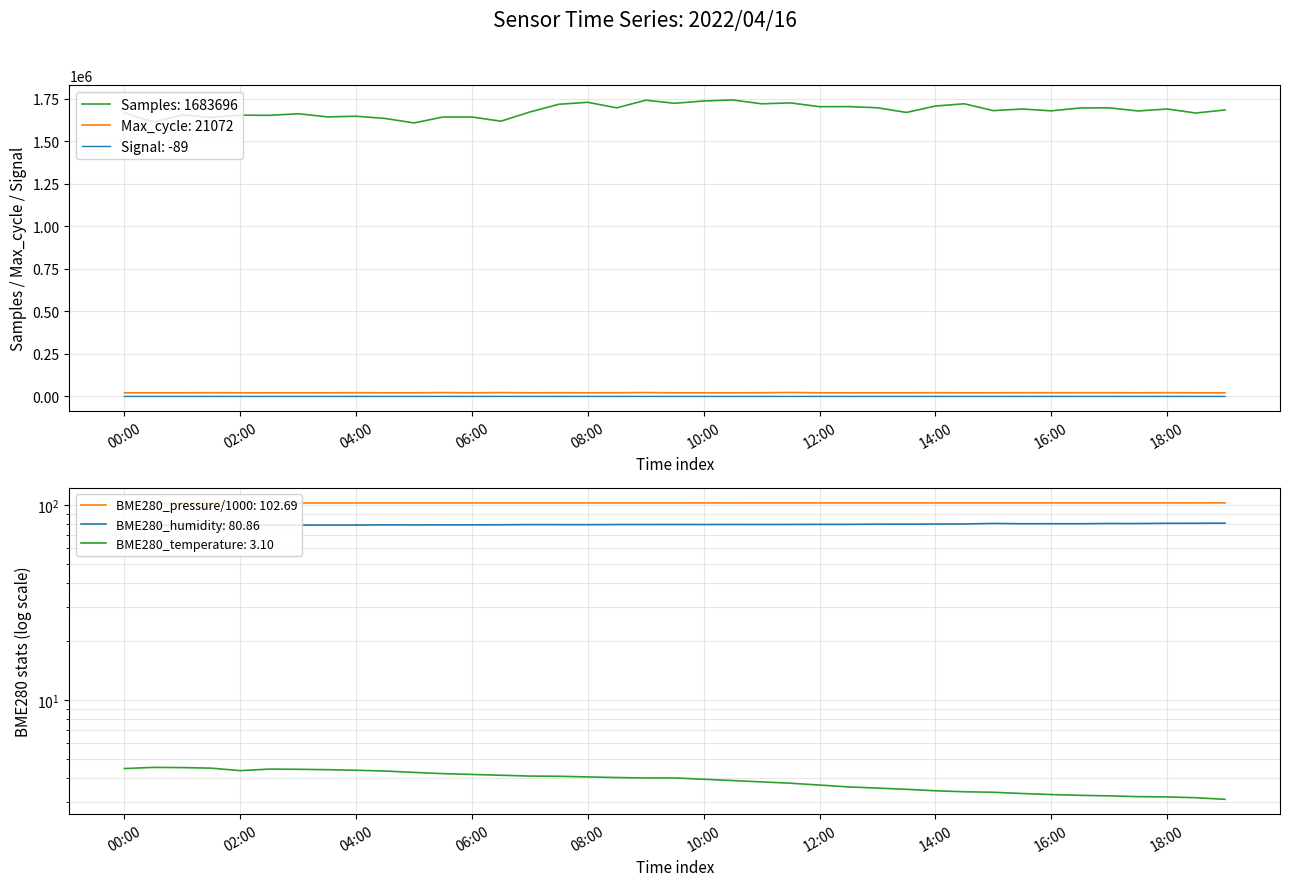

What is the sum of the BME280_pressure values at 09:30 and 03:00?

205.3